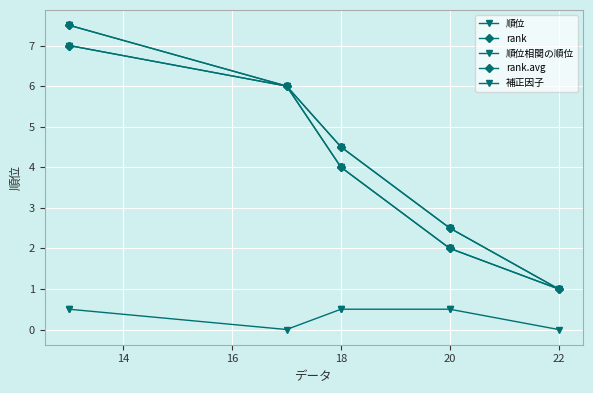

Where does the rank.avg series first go above 4?

18